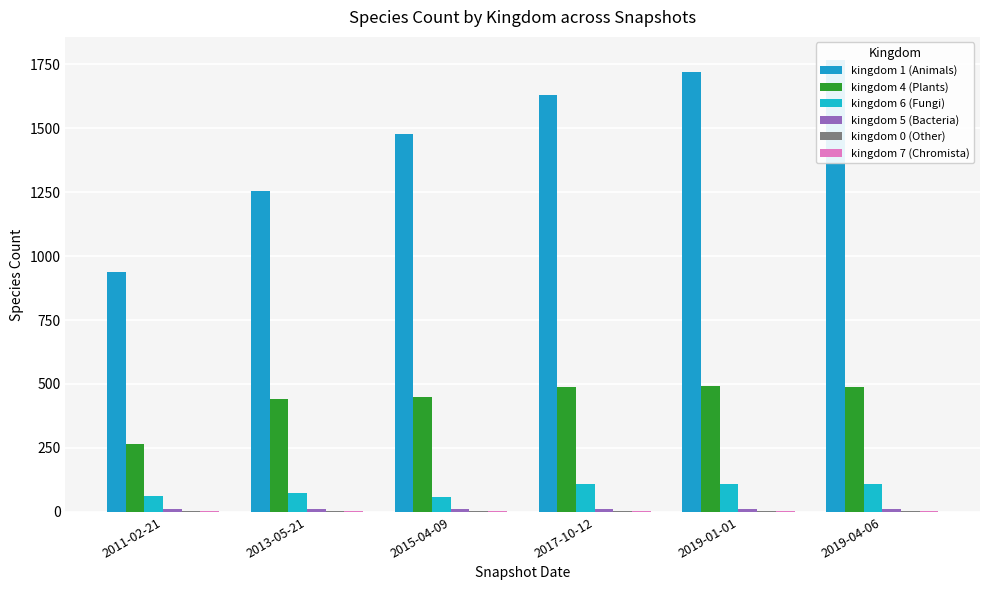

How many groups of bars are there?

6